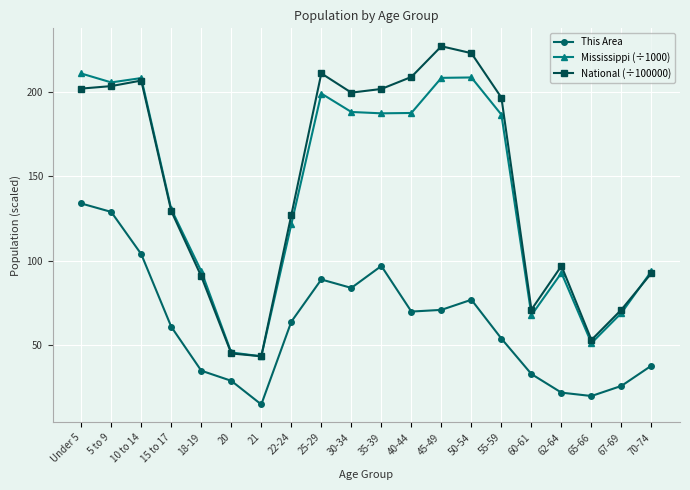

Count the number of data series in this chart.

3